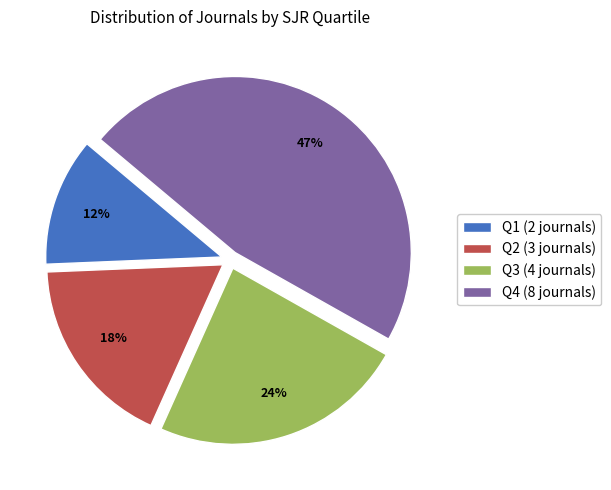

Combined, do Q1 and Q4 account for over 50%?

Yes